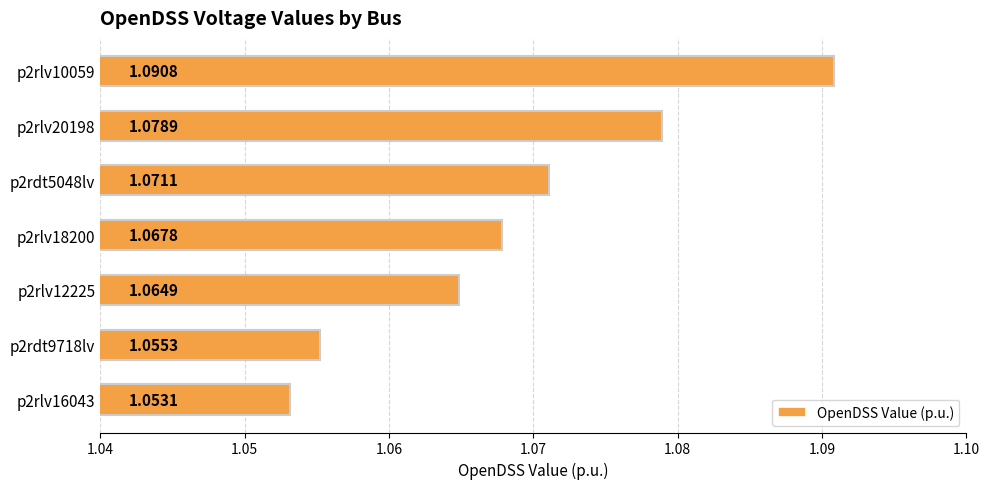

Between p2rdt5048lv and p2rlv18200, which is larger?

p2rdt5048lv